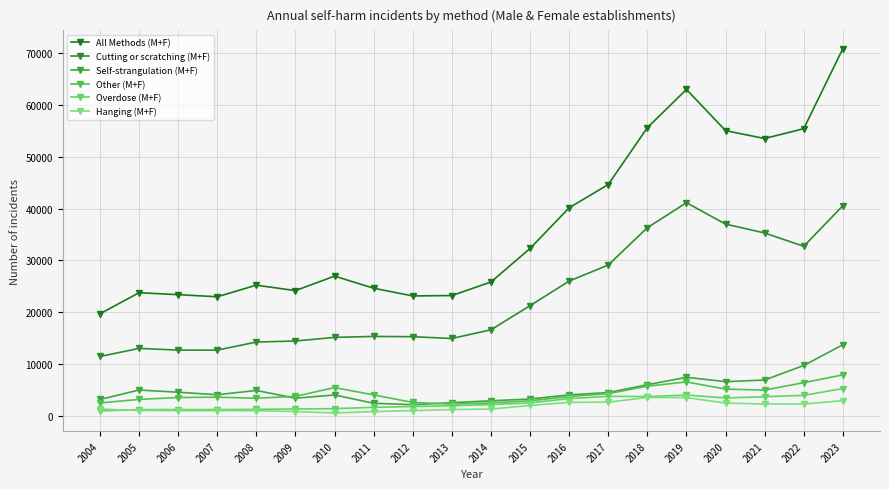

How many data points in Self-strangulation (M+F) are less than 4512?

10